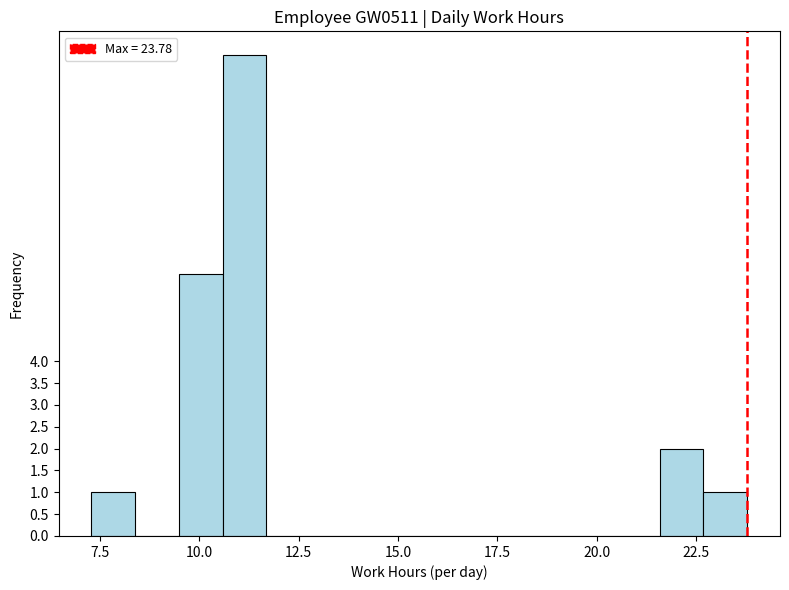

Read against the x-axis, roughly where is the centre of the tallest bar?

11.0